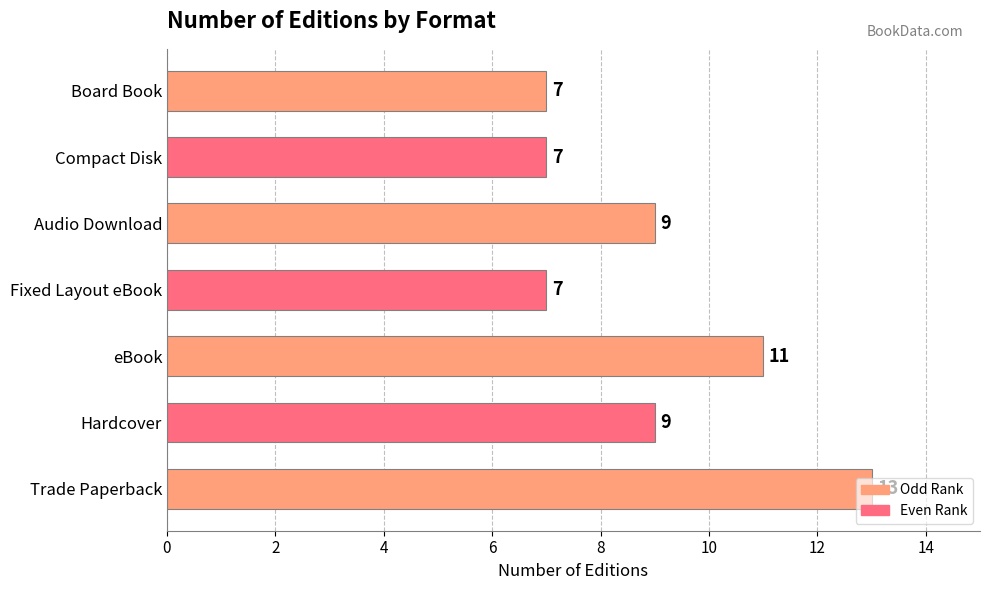

What is the change in value from eBook to Board Book?

-4